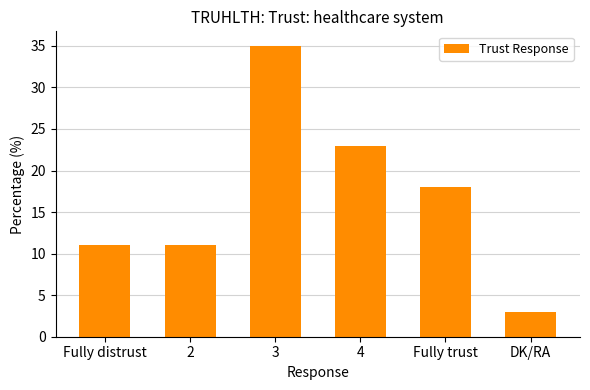

Approximately how many times larger is the value at 3 compared to DK/RA?

11.7